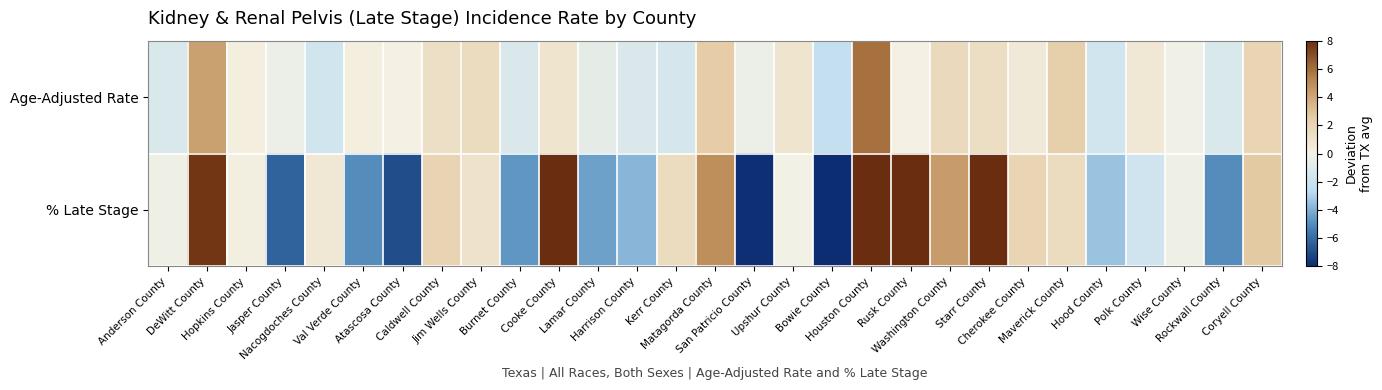

What is the maximum value shown in the chart?

15.0